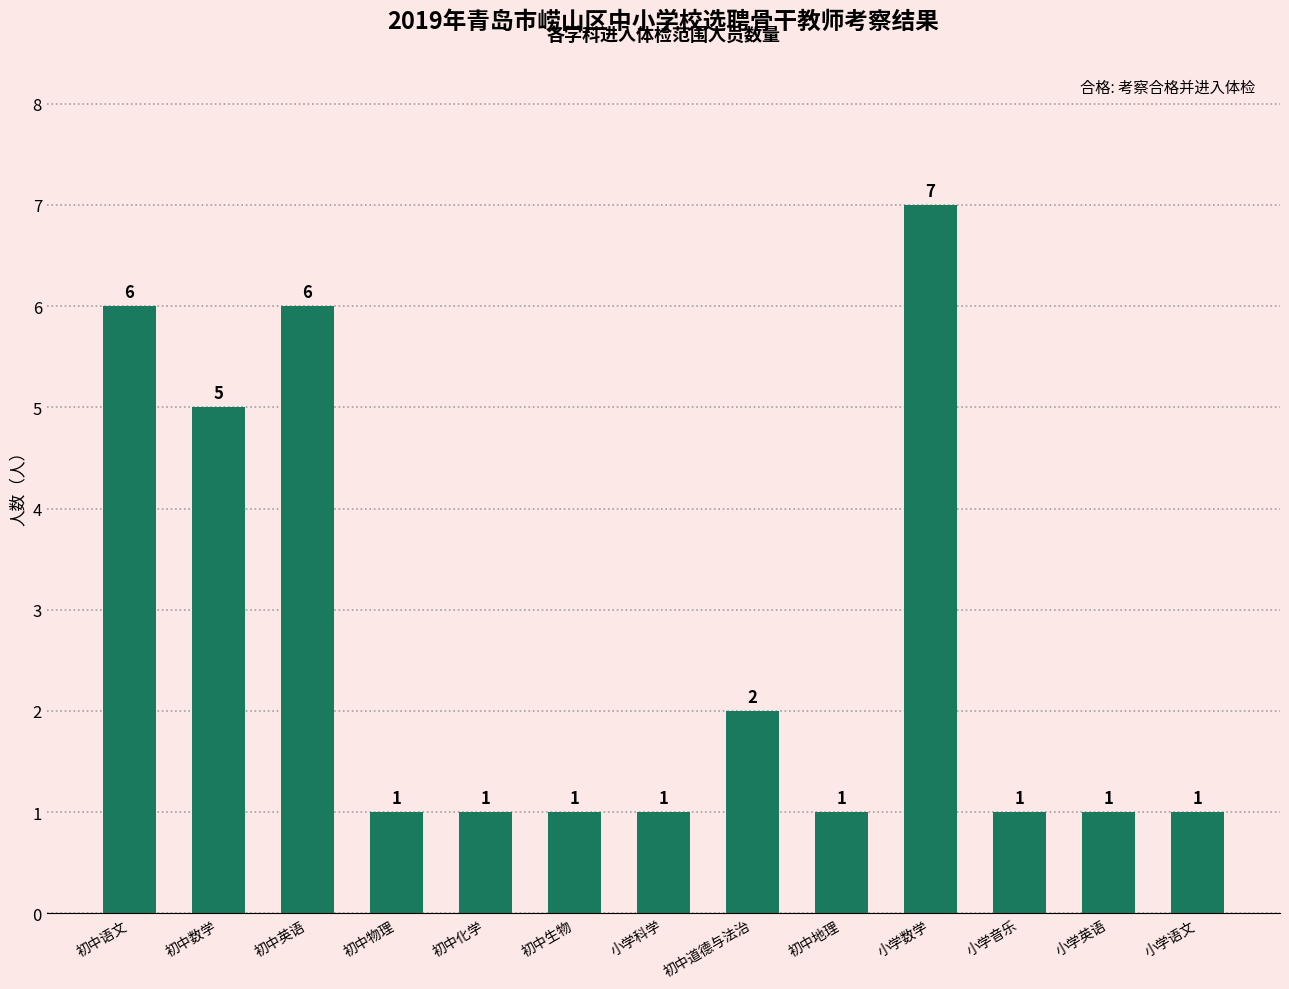

True or false: the data shows 9 at 初中英语.

False